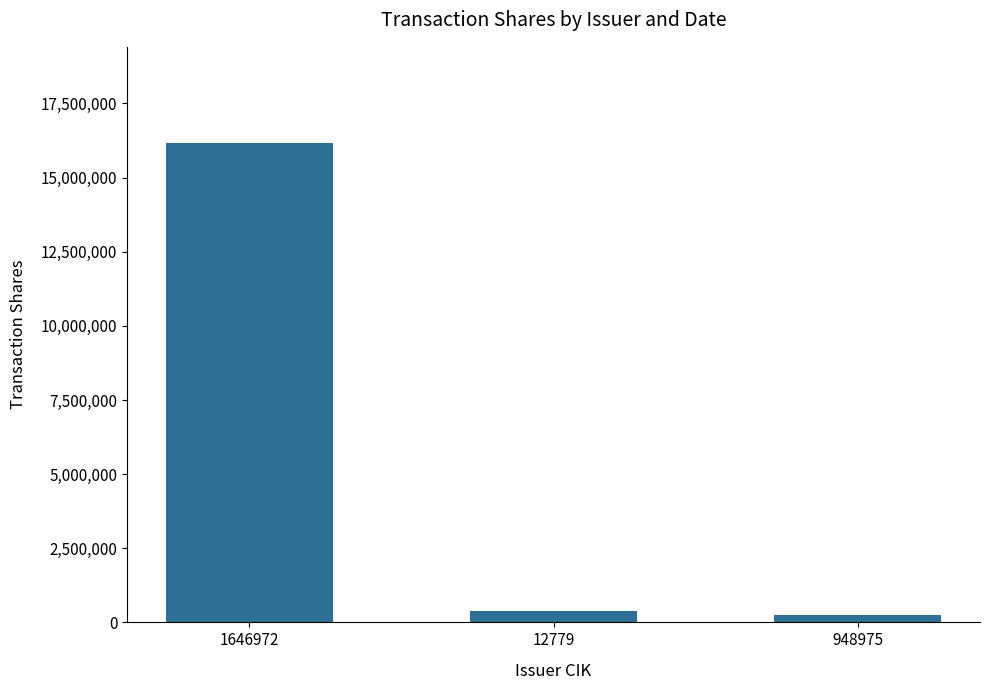

Reading left to right, transcribe all the data shown in this chart.

16175726	399875	235150